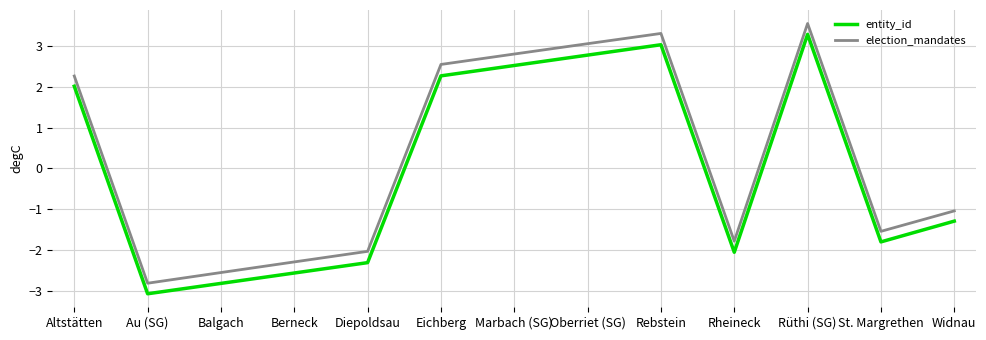

True or false: election_mandates and entity_id cross at least once.

False